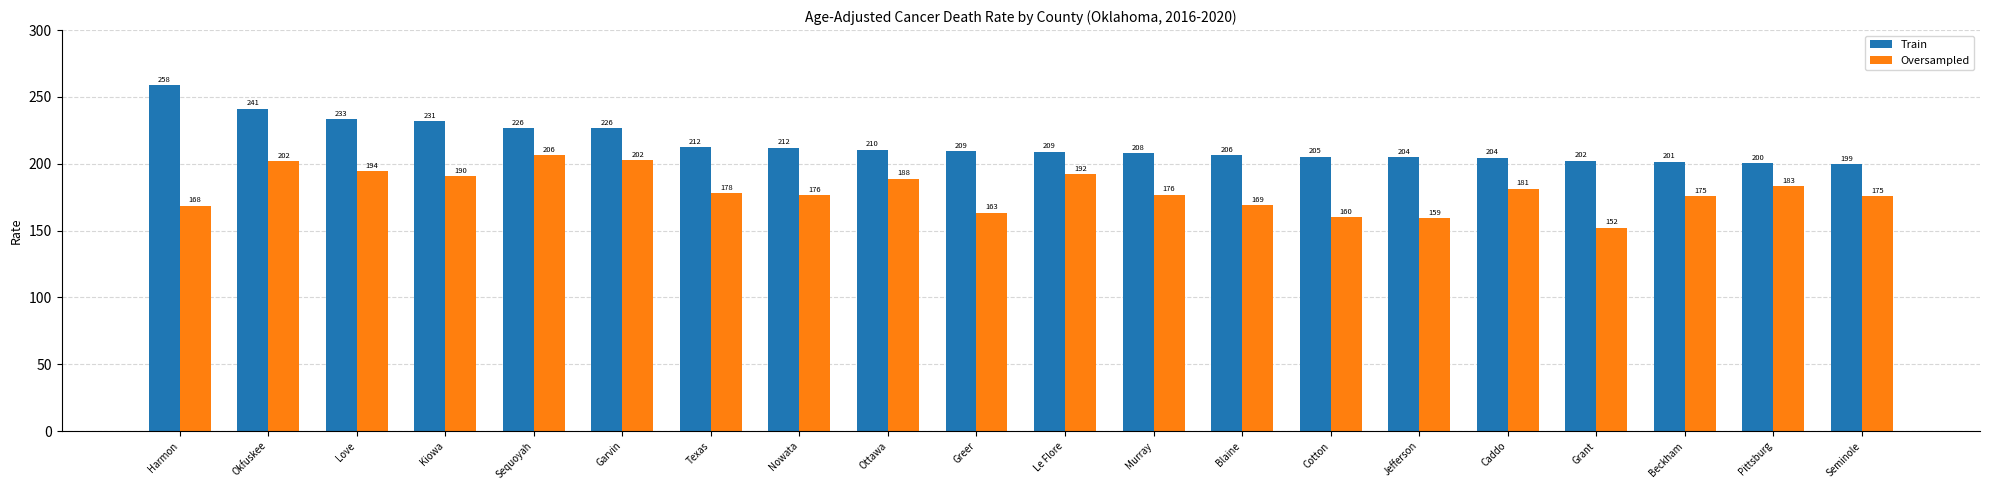

What position from the right is Harmon?

20